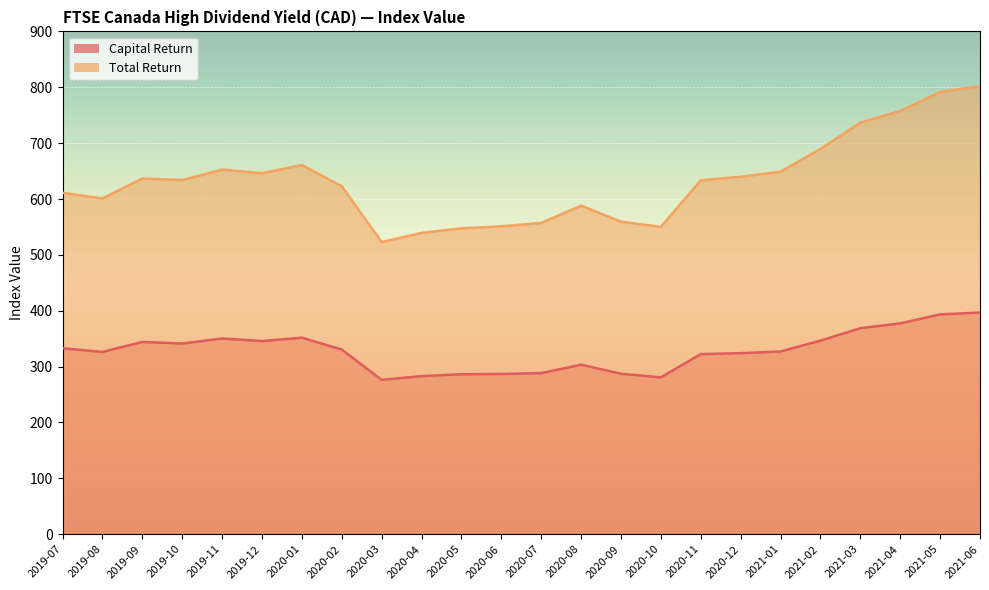

Which series has the largest total across all categories?

Total Return